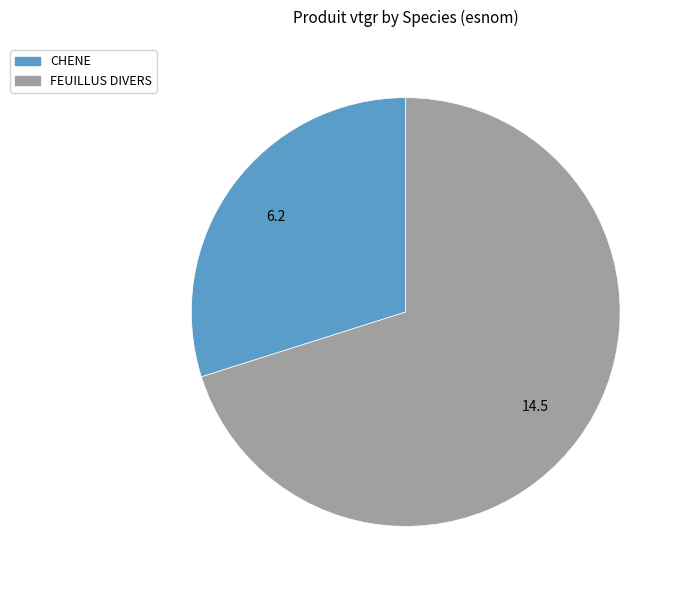

Which slice is the largest?

FEUILLUS DIVERS